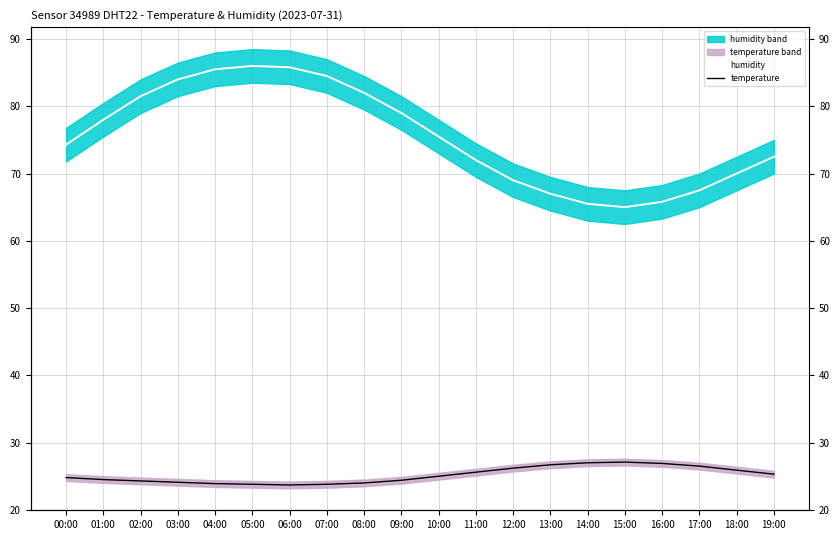

List the series in order of their overall mean, highest first.

humidity, temperature